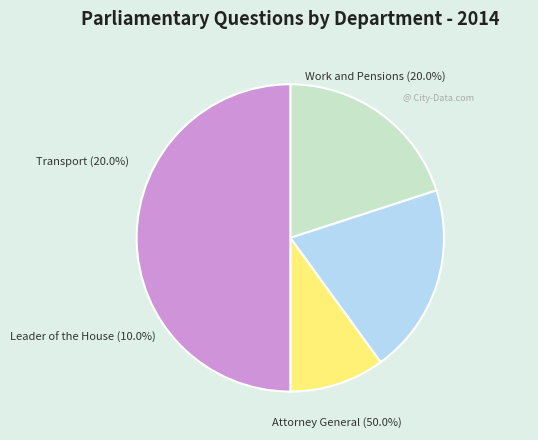

Does Attorney General represent more than half of the total?

No